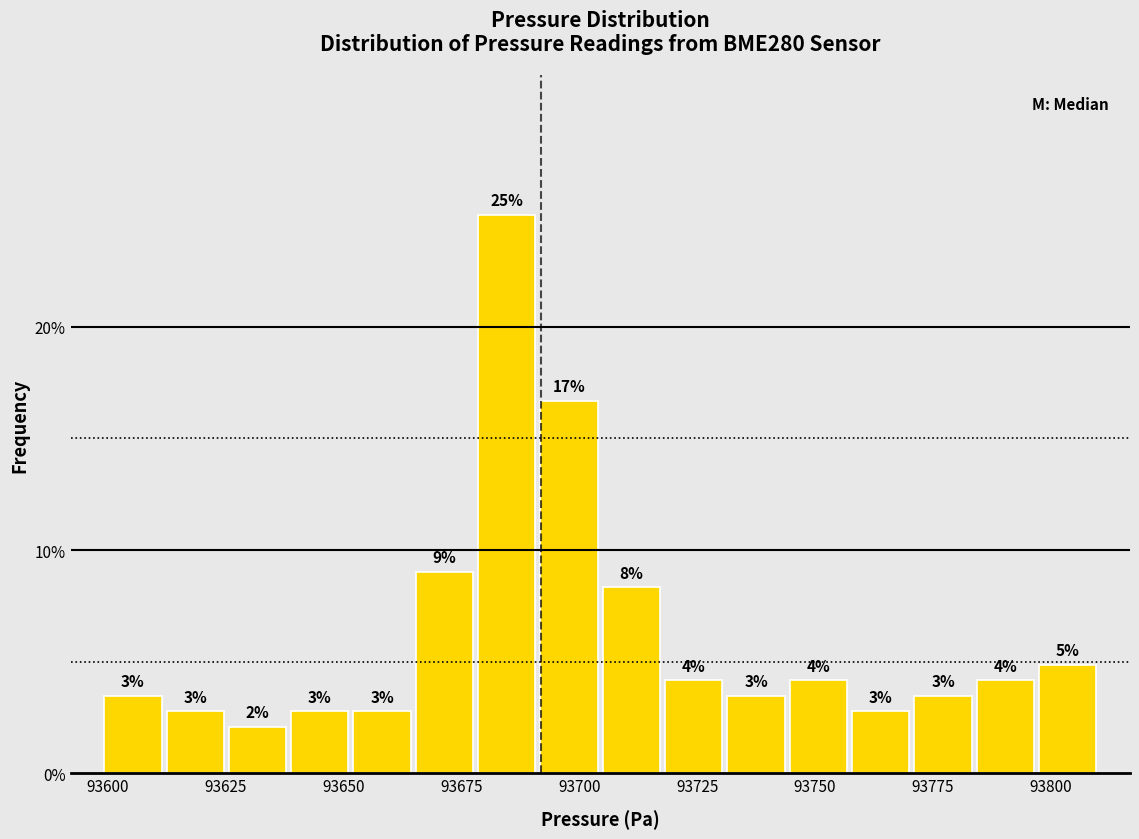

Read against the x-axis, roughly where is the centre of the tallest bar?

93685